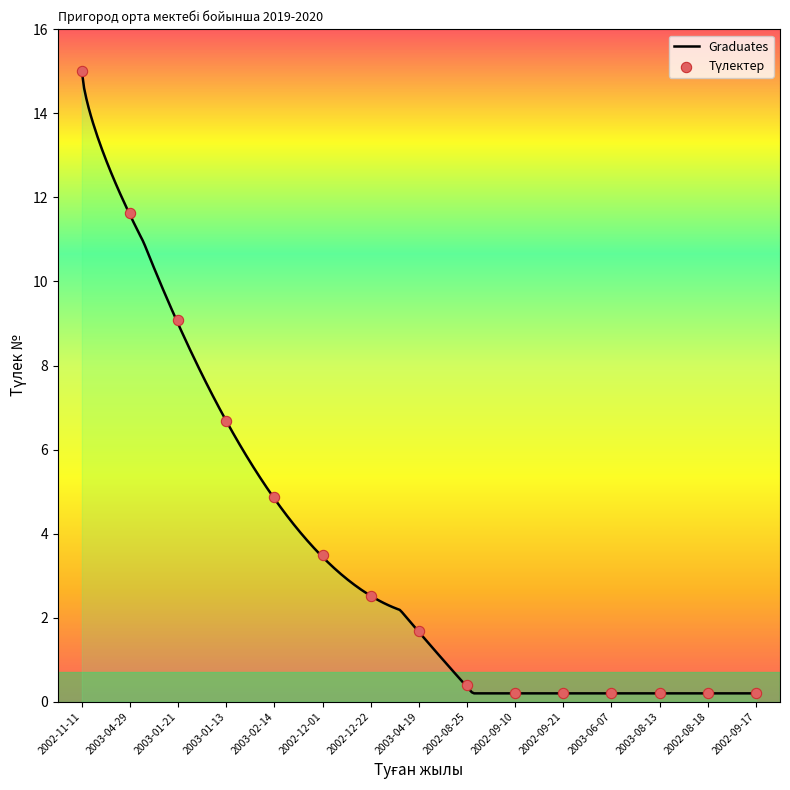

Which has a higher value, 2002-09-21 or 2003-06-07?

2003-06-07